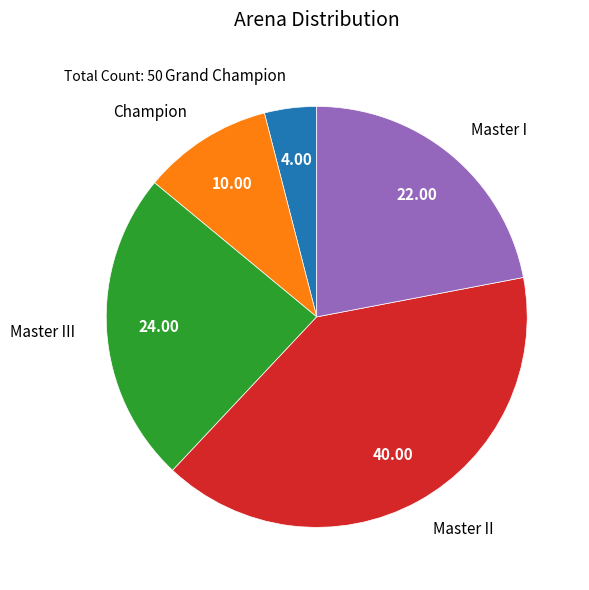

Combined, do Grand Champion and Master II account for over 50%?

No